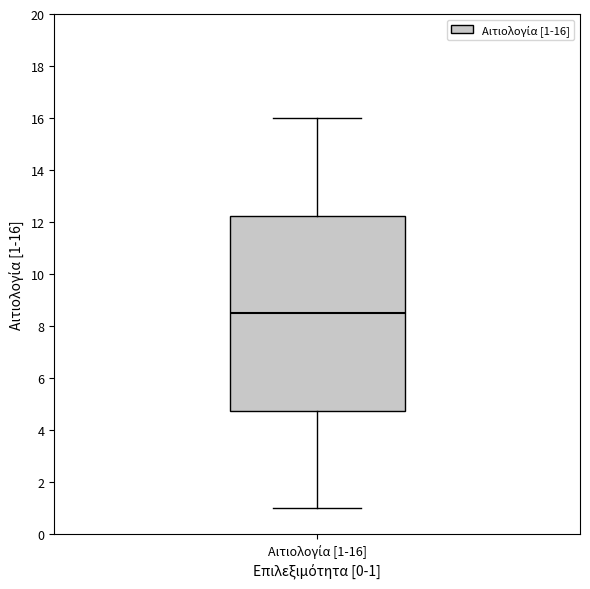

Read this box plot against the y-axis: the position of the median line, the range covered by the box, and the ends of both whiskers. The values are not printed on the chart, so give them approximately, as read against the axis.

median 8.6, box 4.8 to 12.2, whiskers 1.0 to 16.0